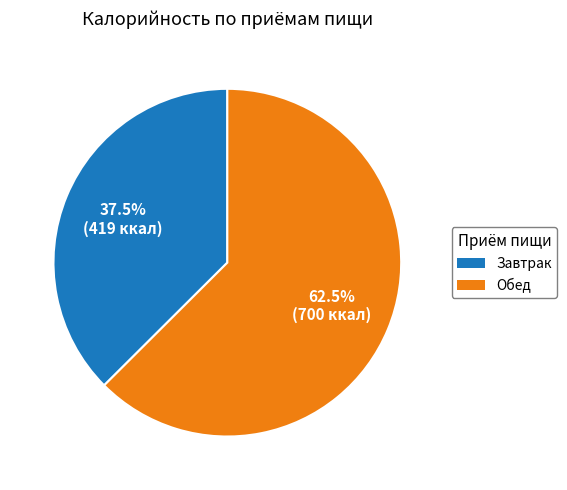

Does Завтрак represent more than half of the total?

No